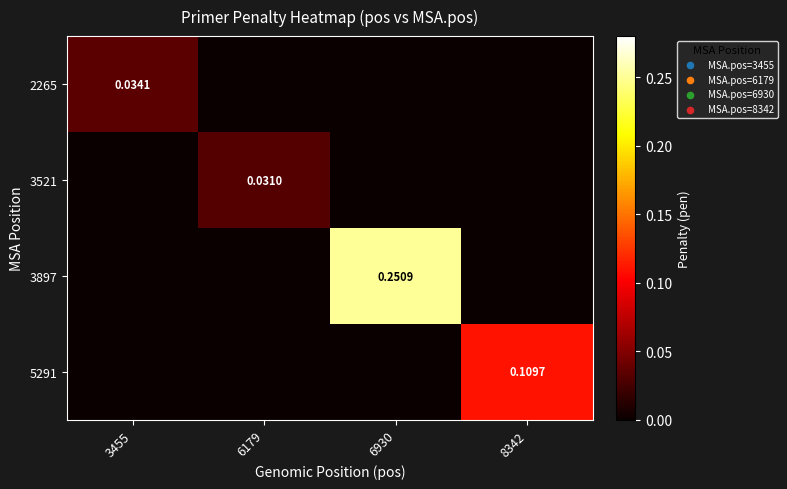

Is it true that 3897 equals 0.1 at 8342?

False